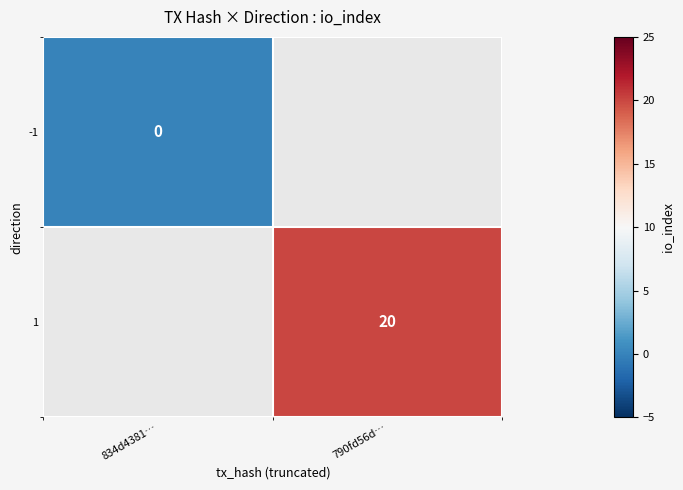

How many data points does each series have?

2